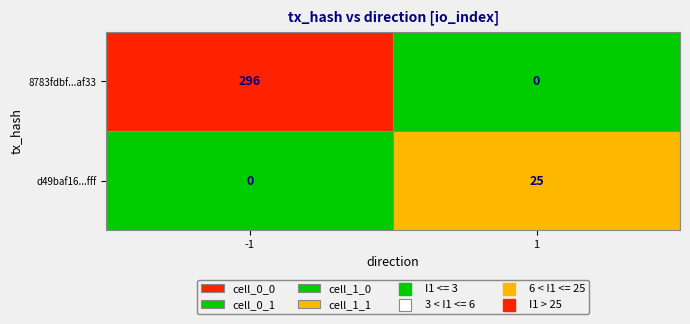

What is the maximum value for d49baf162a7cc36abb44526f8f728df74e02fff?

25